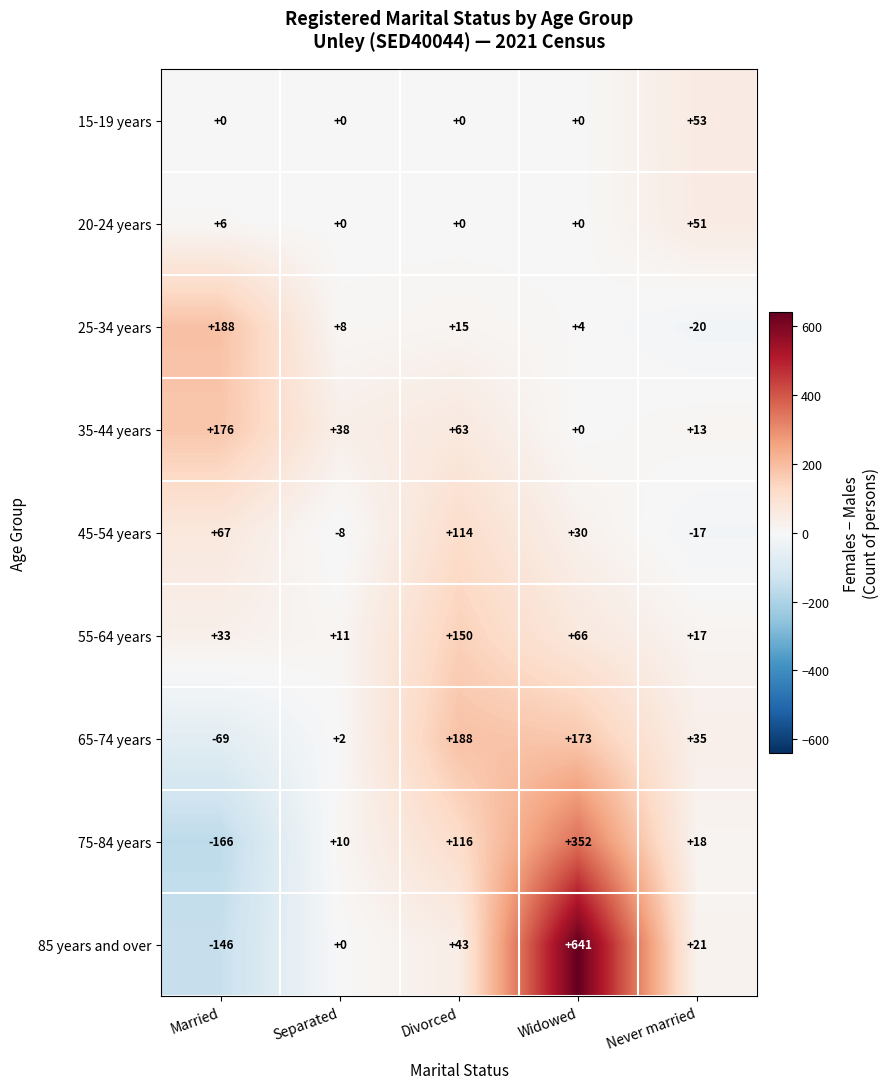

At how many categories does at least one series exceed 236?

1